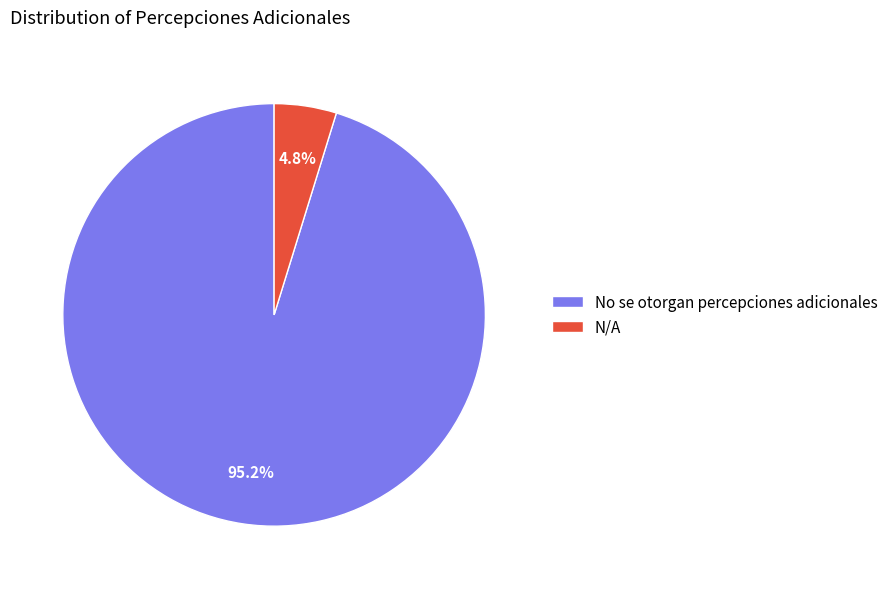

To the nearest percent, what is the difference between the largest and smallest slice percentages?

90%